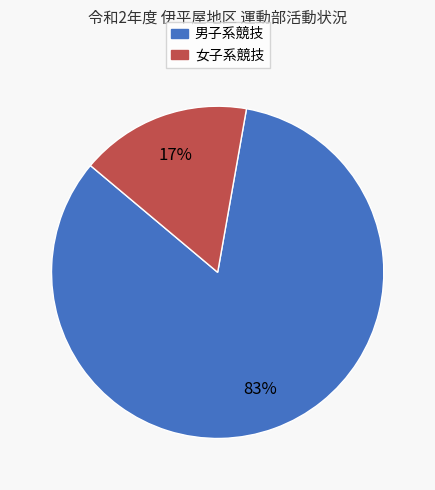

Is there any slice that represents more than half of the pie?

Yes